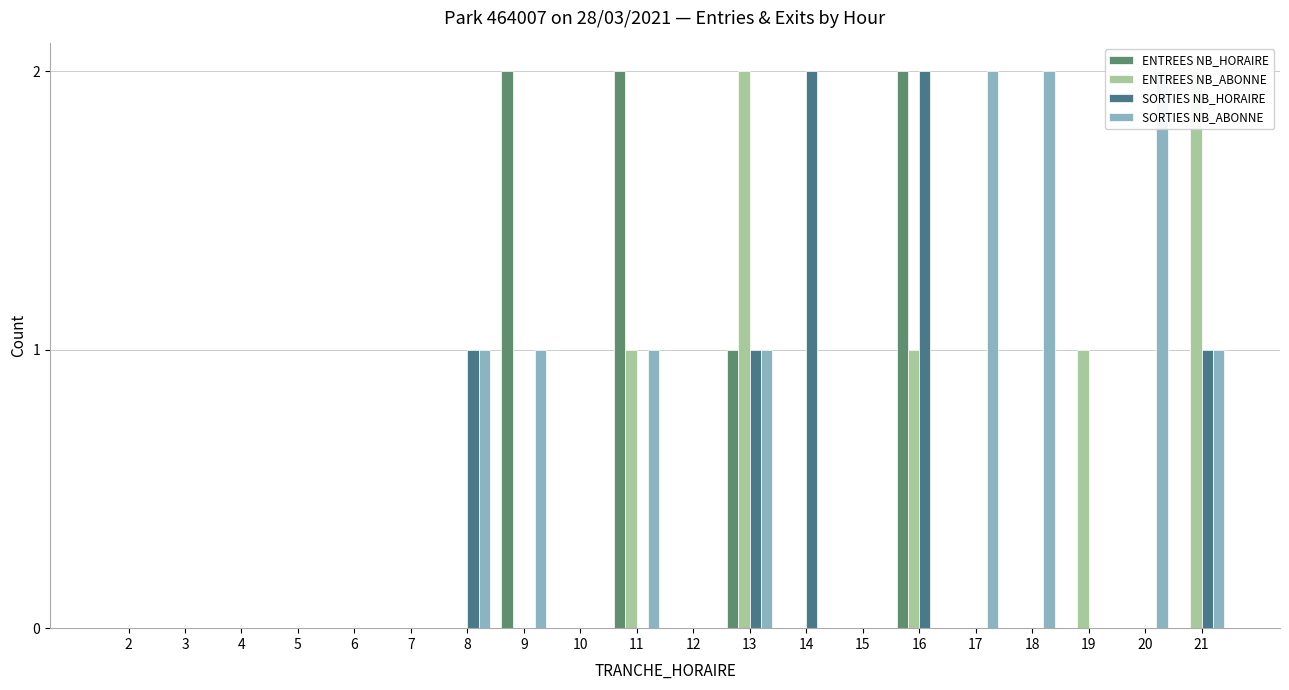

Between 2 and 13, which is larger?

13